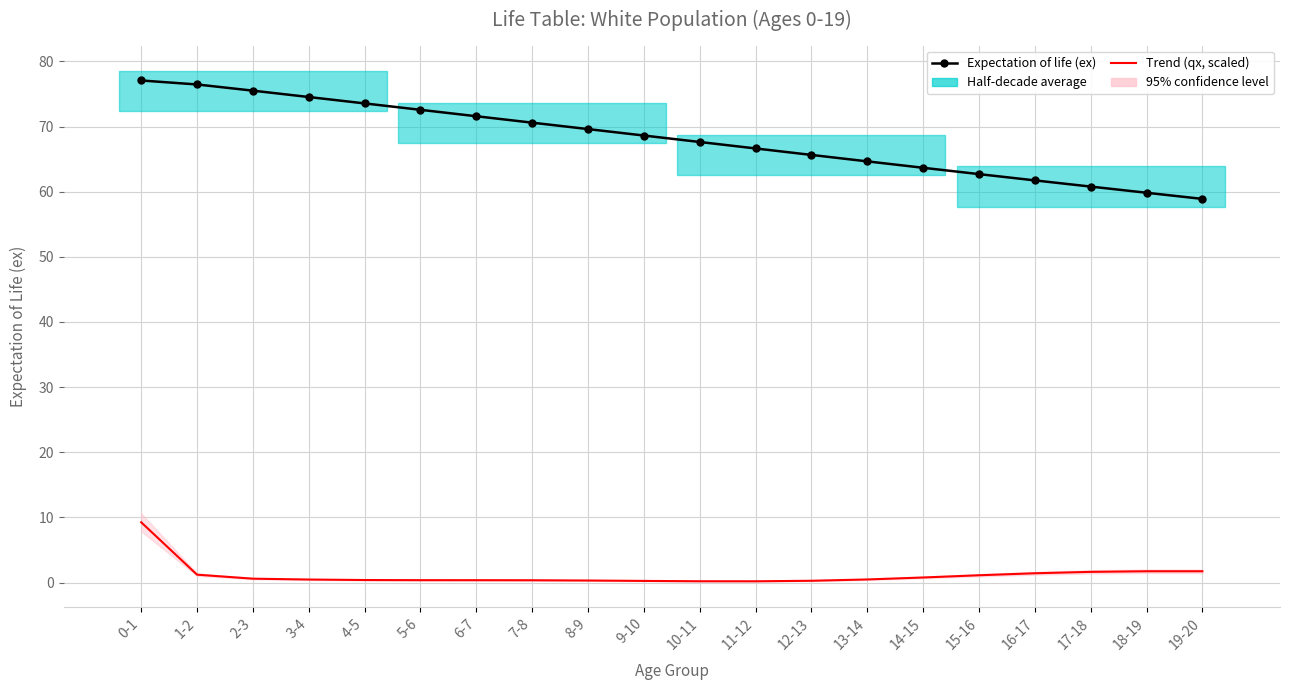

How many interior local valleys does the Probability of dying (qx, scaled) series have?

1